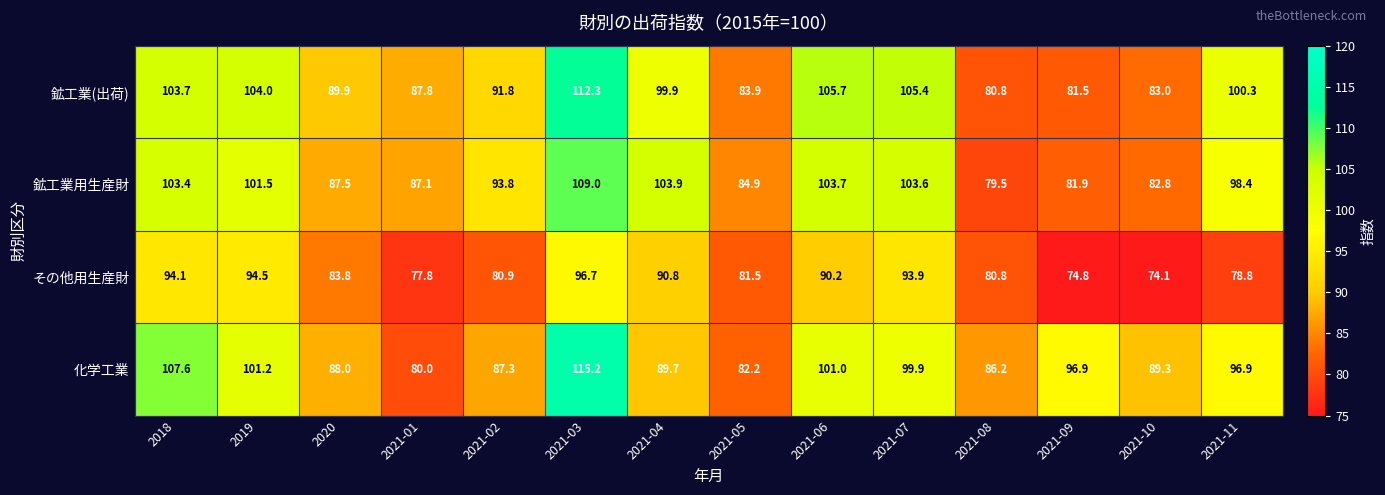

What is the maximum value shown in the chart?

115.2